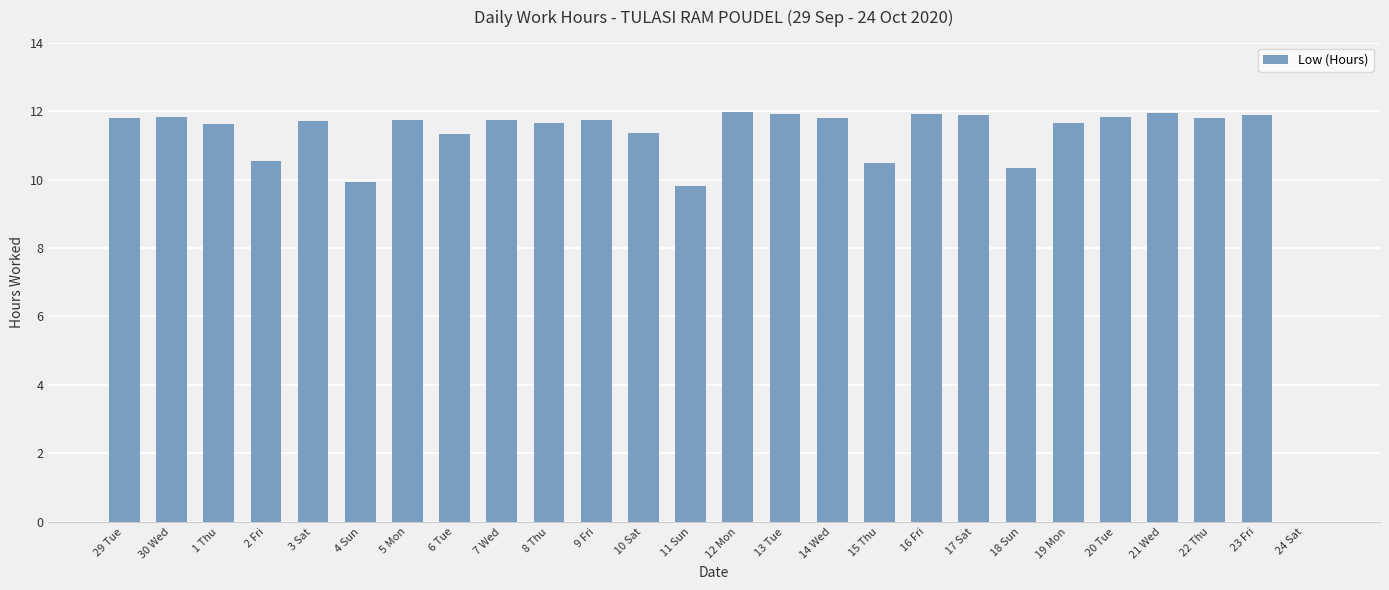

What is the sum of the values at 11 Sun and 7 Wed?

21.5